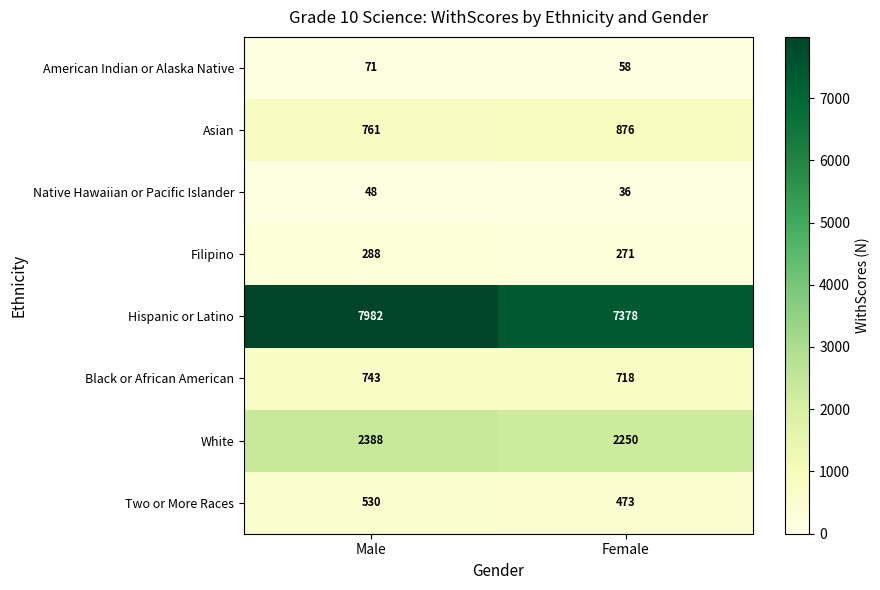

At which category is the sum across all series the highest?

Male